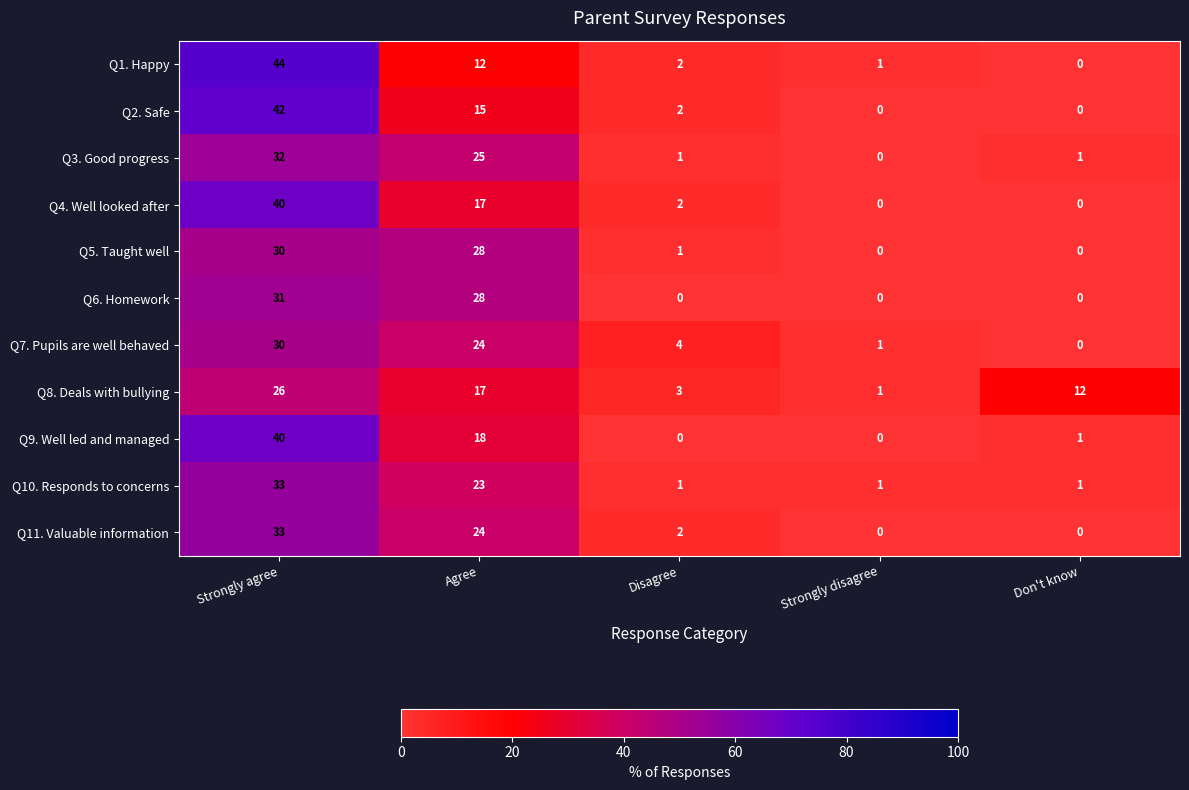

At which label is Q8. Deals with bullying closest to 13?

Don't know